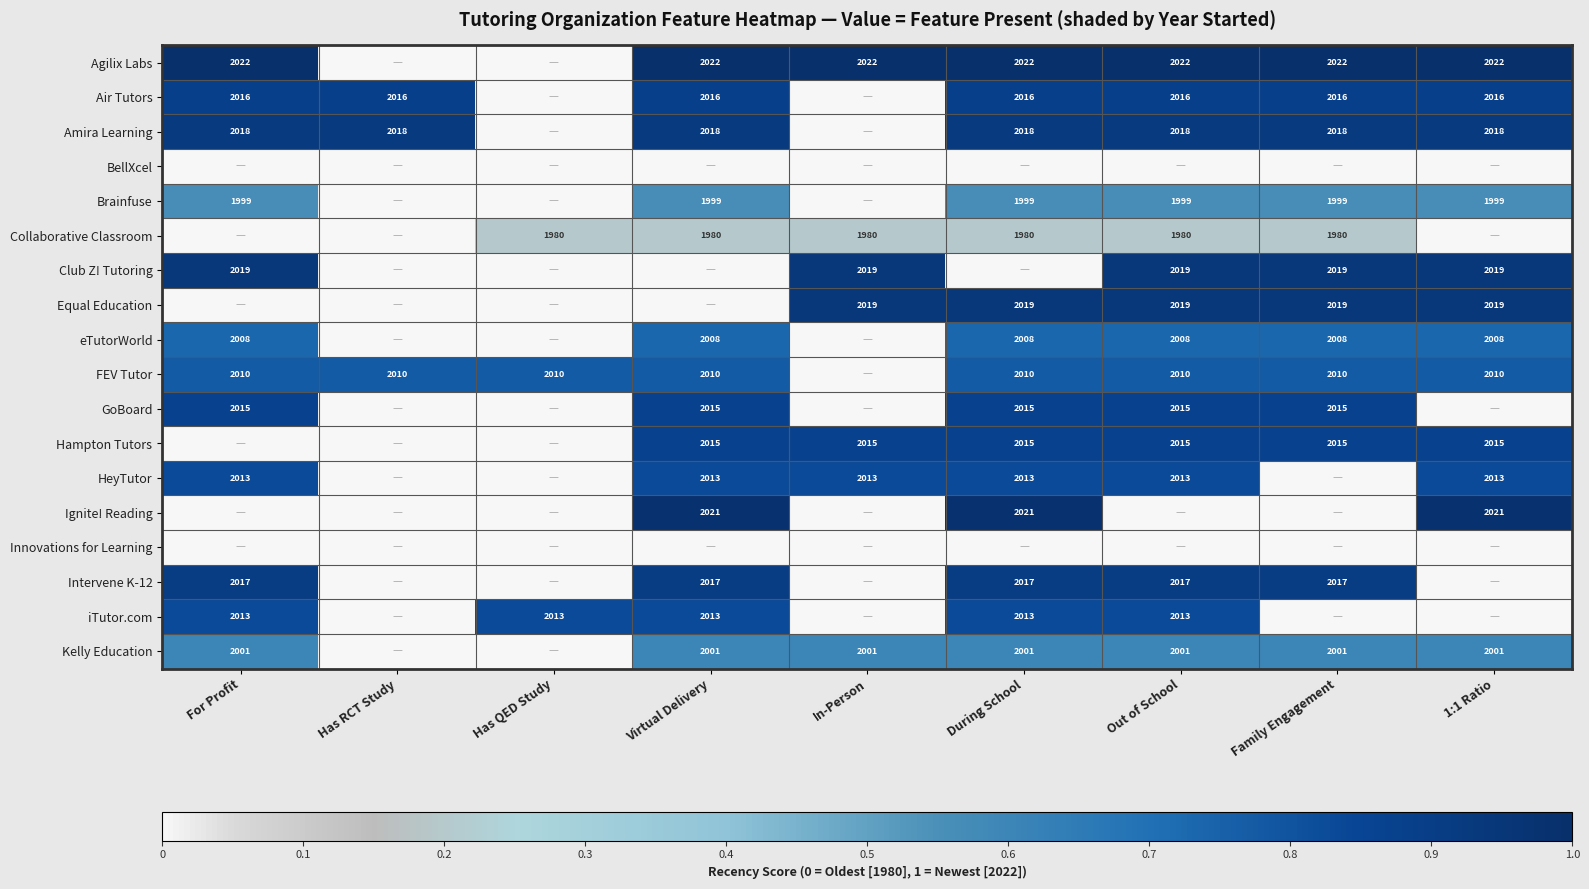

Is it true that Brainfuse equals 1999 at During School?

True